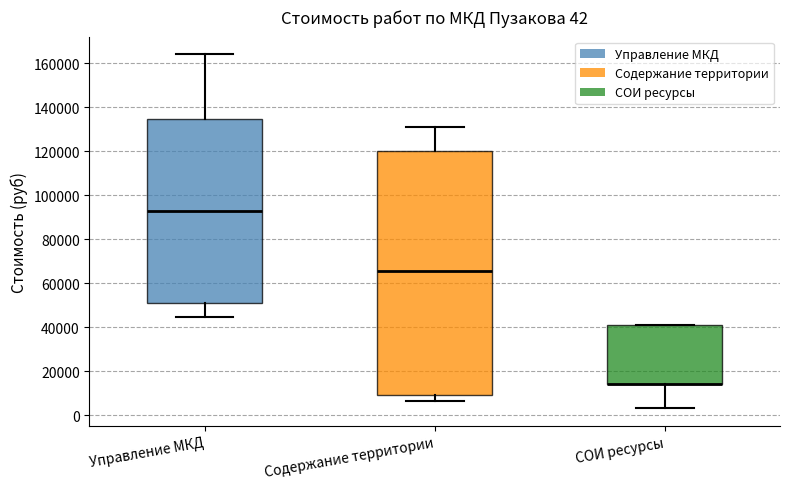

Comparing the boxes themselves (not the whiskers), which one is the tallest?

Содержание территории